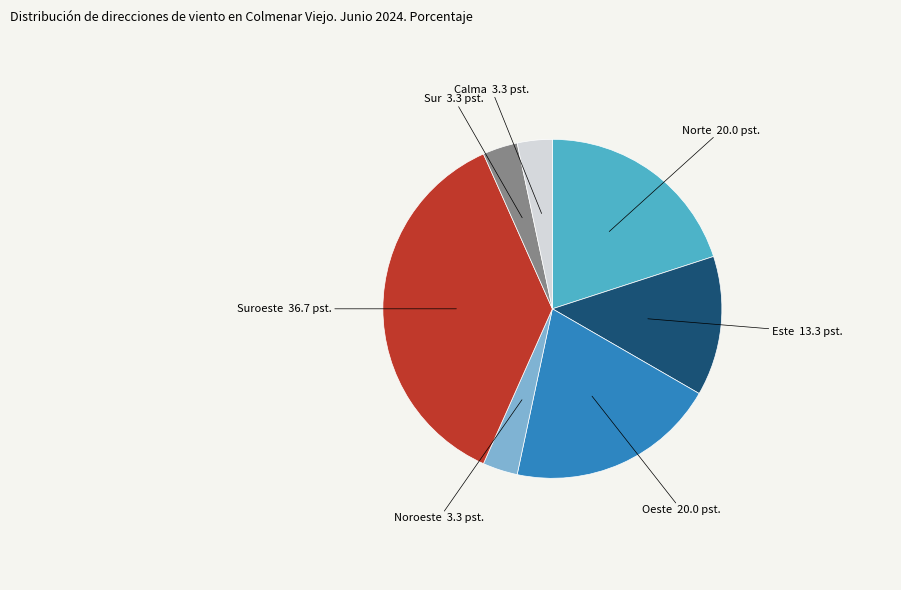

Is there any slice that represents more than half of the pie?

No